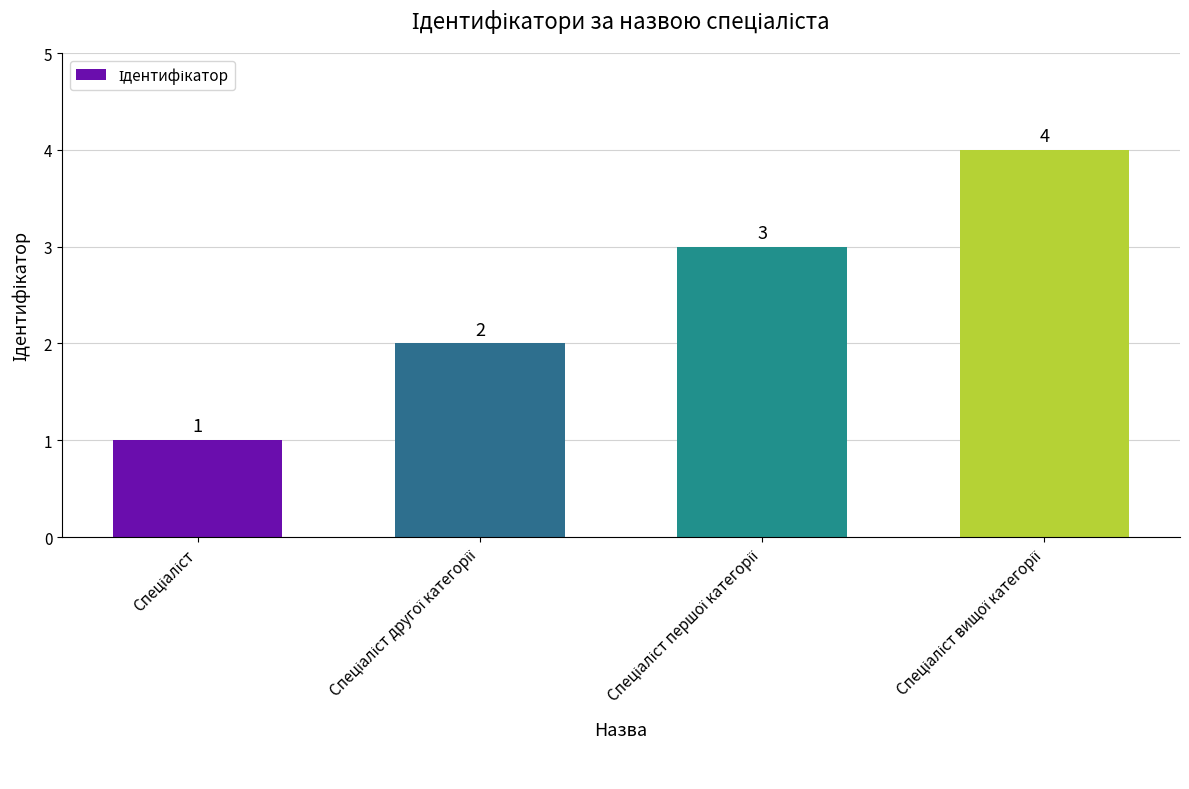

What is the value of the 4th bar from the left?

4